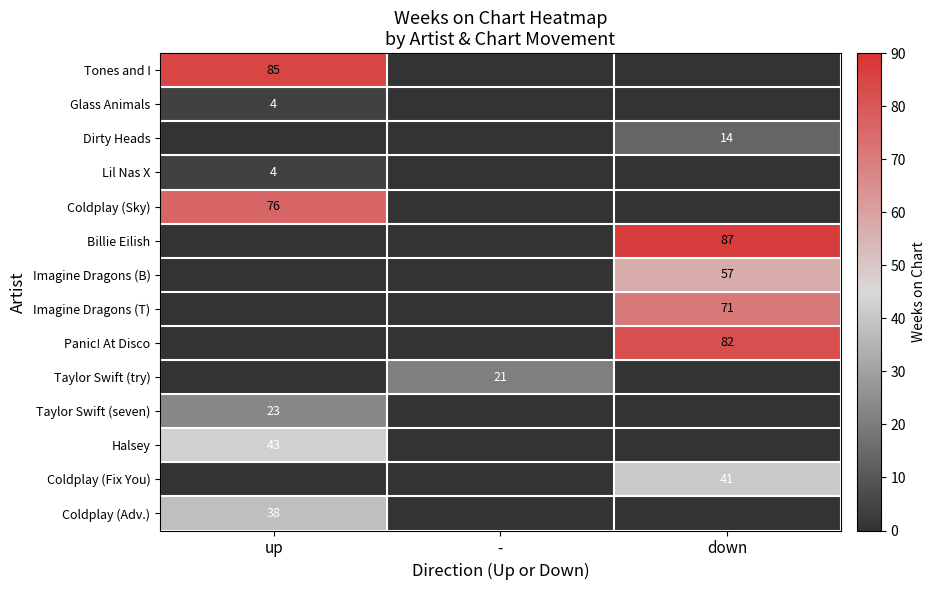

The value of Coldplay (Adv.) at up is 38. True or false?

True